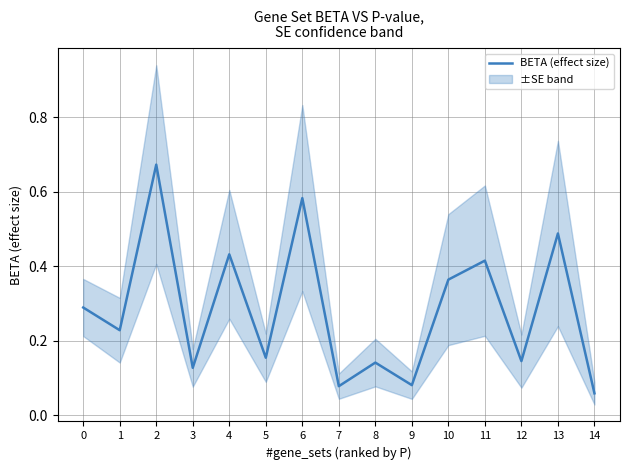

List the labels in order of value, largest first.

2, 6, 13, 4, 11, 10, 0, 1, 5, 12, 8, 3, 9, 7, 14